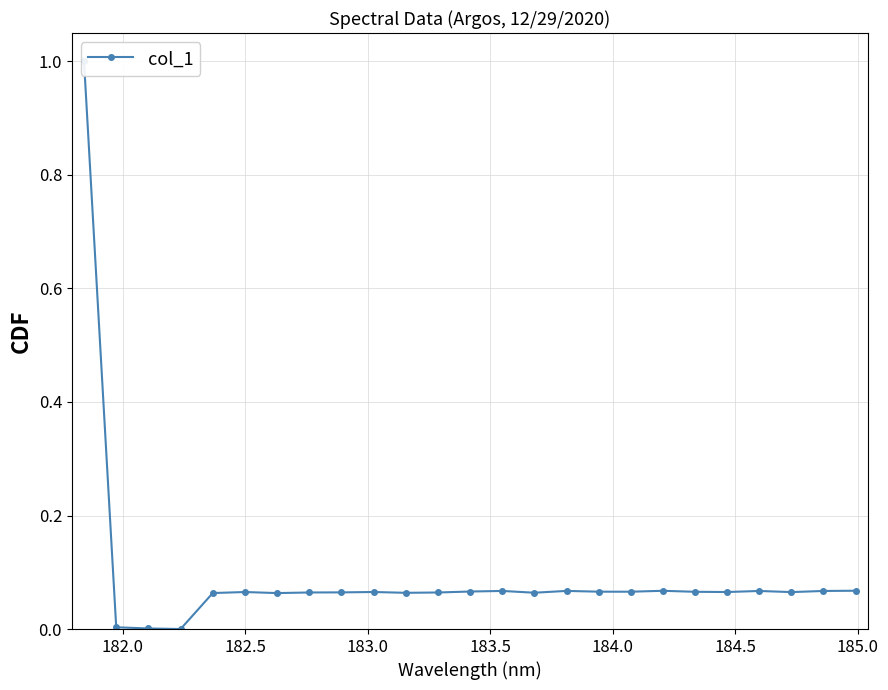

Reading right to left, transcribe all the data shown in this chart.

0.1	0.1	0.1	0.1	0.1	0.1	0.1	0.1	0.1	0.1	0.1	0.1	0.1	0.1	0.1	0.1	0.1	0.1	0.1	0.1	0.1	0.0	0.0	0.0	1.0